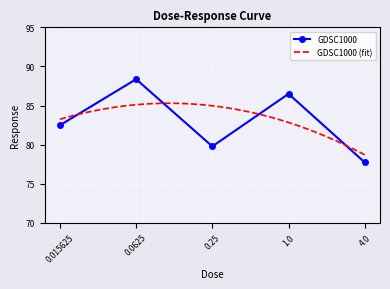

Reading left to right, extract all data points from this chart.

82.5	88.4	79.8	86.5	77.7